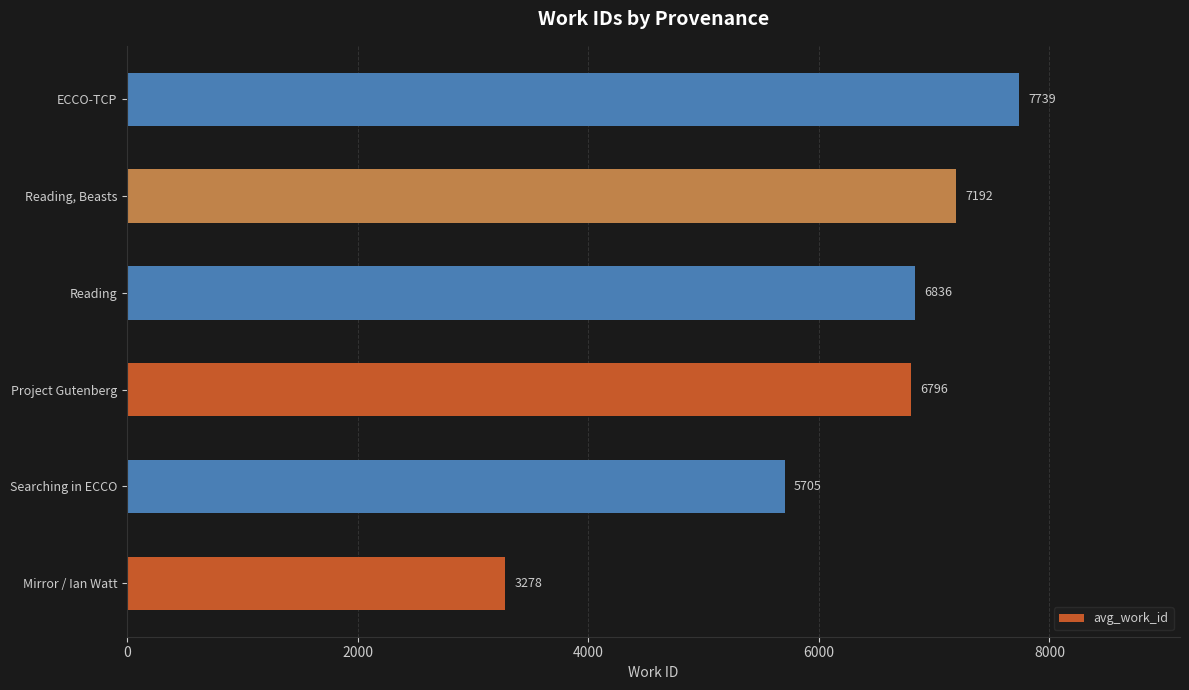

List the labels in order of value, largest first.

ECCO-TCP, Reading, Beasts, Reading, Project Gutenberg, Searching in ECCO, Mirror / Ian Watt